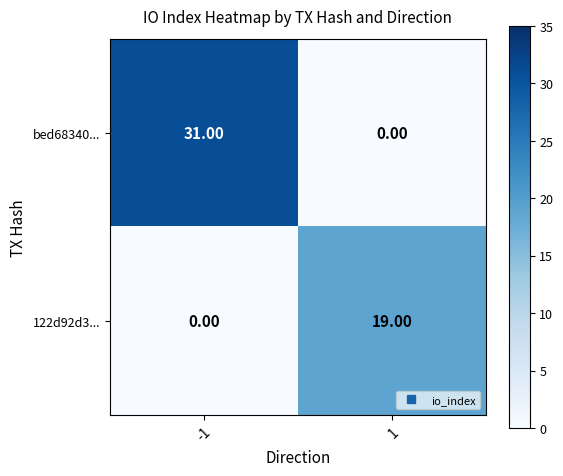

At -1, list the series in order from smallest to largest.

122d92d3..., bed68340...